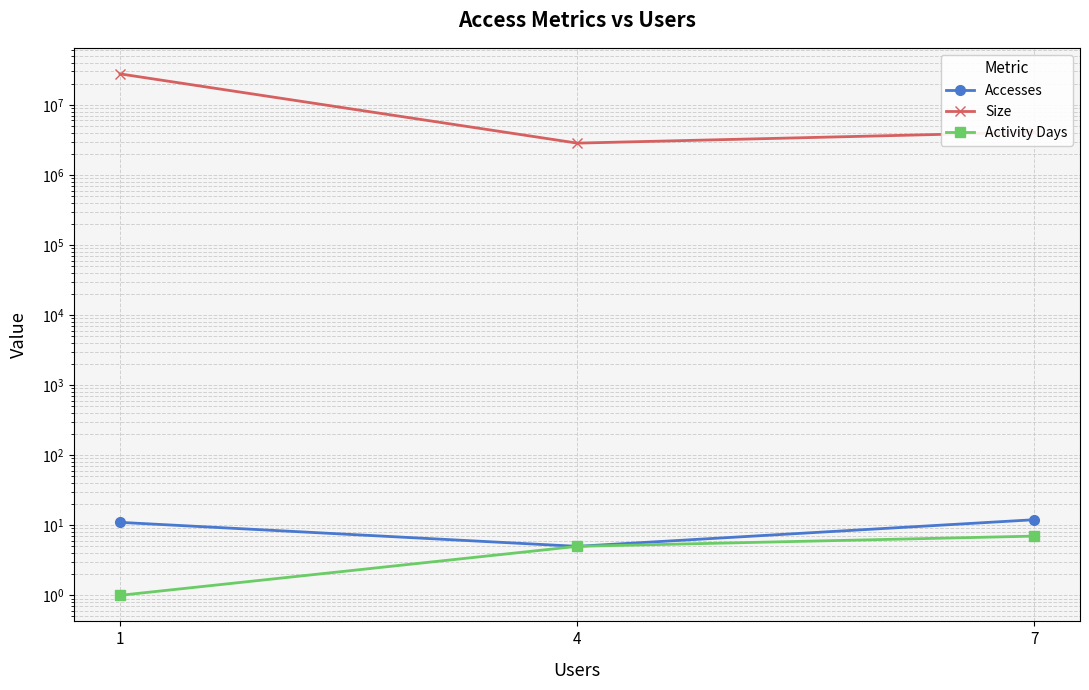

What is the total value across all series at 1?

27707694